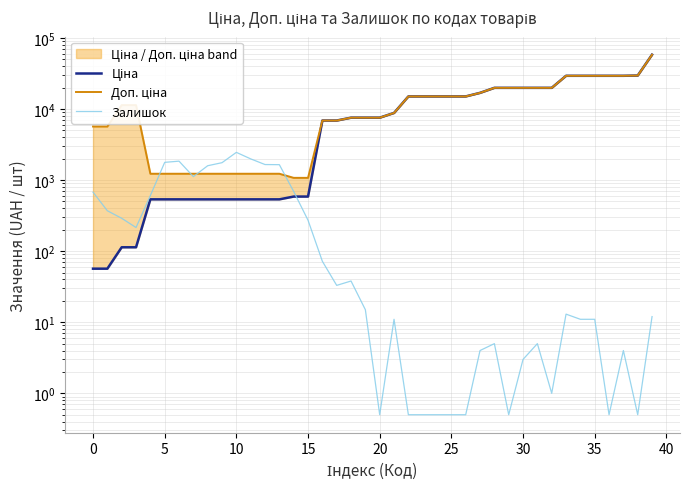

What is the sum of the Ціна values at 12 and 13?

1070.8